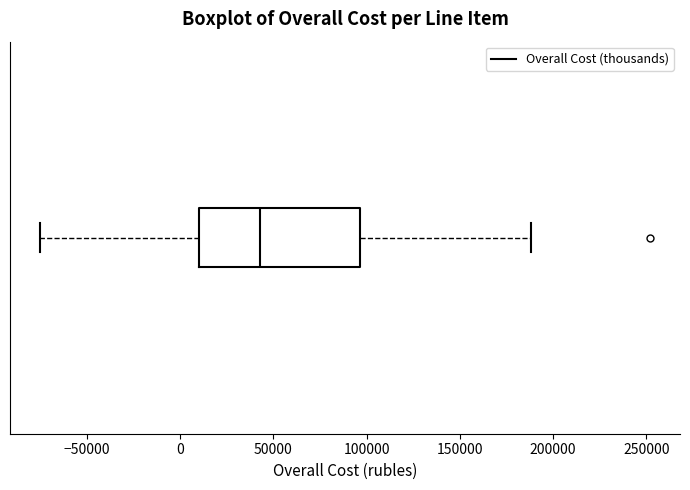

Read this box plot against the x-axis: the position of the median line, the range covered by the box, and the ends of both whiskers. The values are not printed on the chart, so give them approximately, as read against the axis.

median 45000, box 10000 to 95000, whiskers -75000 to 190000